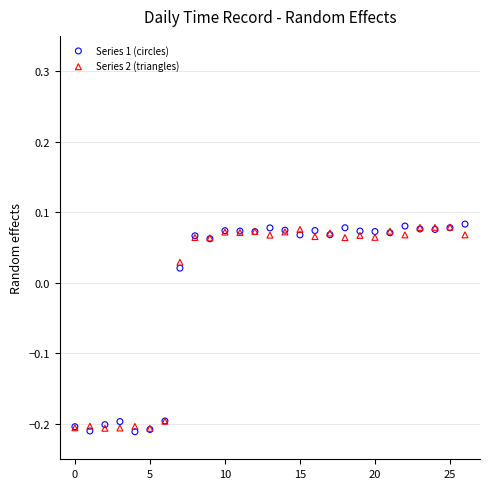

What are all the series names shown in the legend?

Series 1 (circles), Series 2 (triangles)